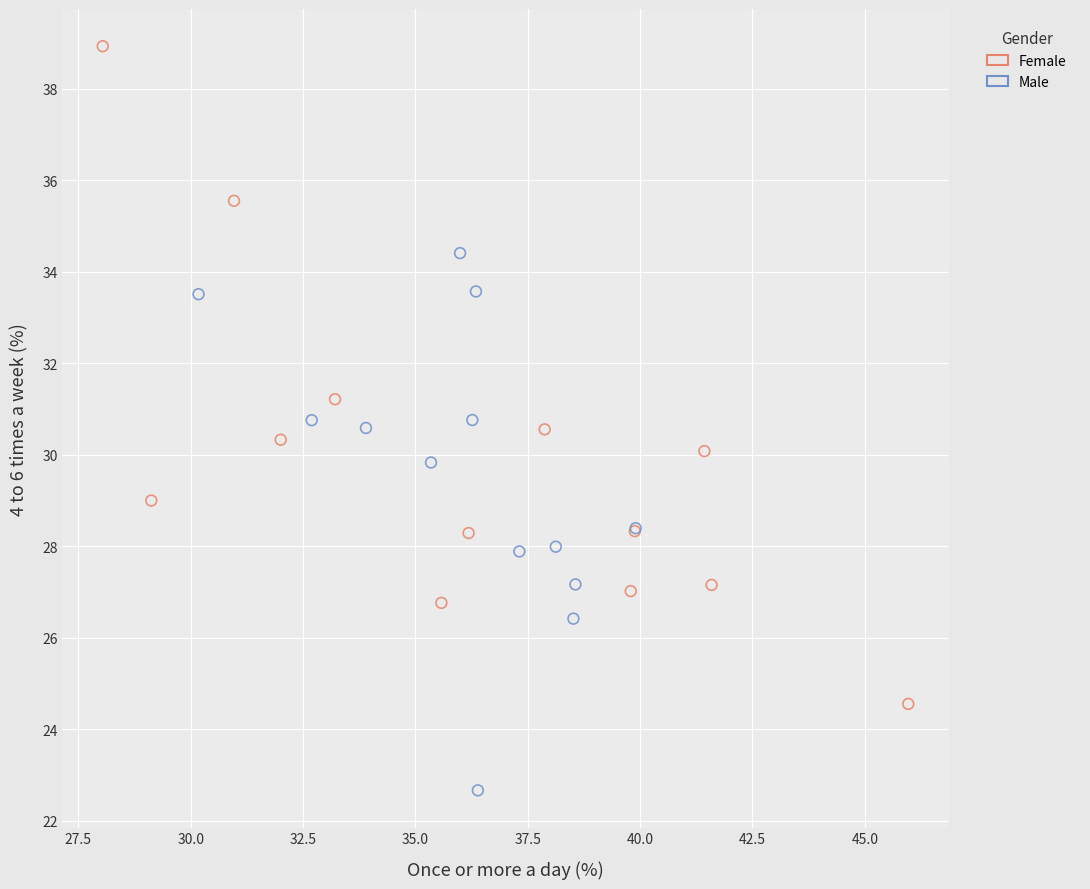

Which series contains the lowest Y value?

Male